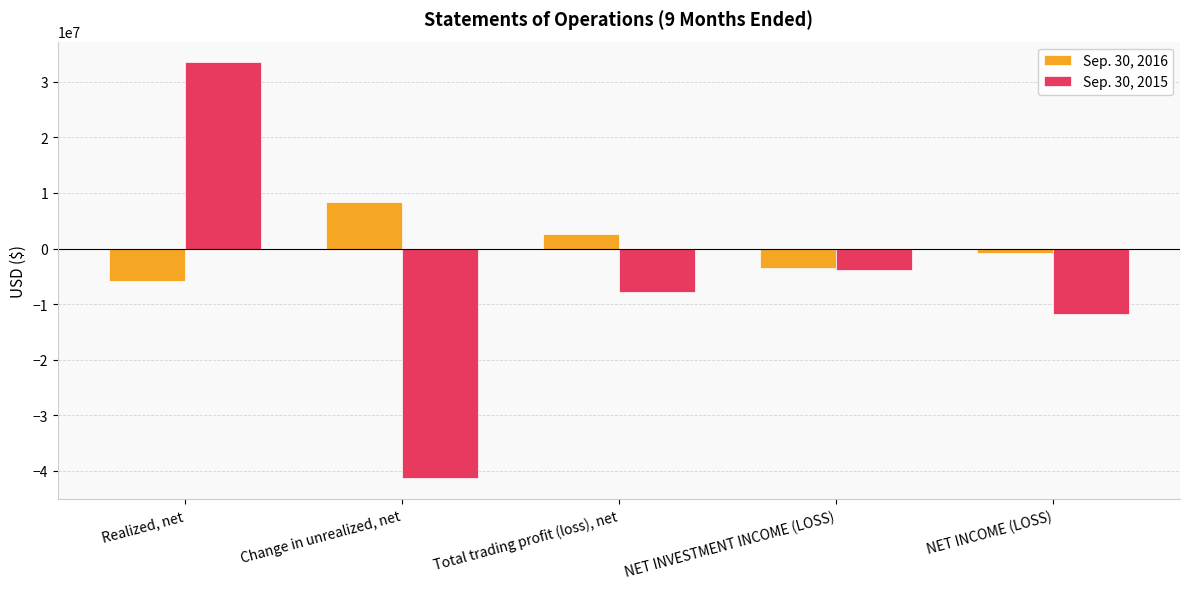

The Sep. 30, 2015 series shows -10957246 at Total trading profit (loss), net. True or false?

False